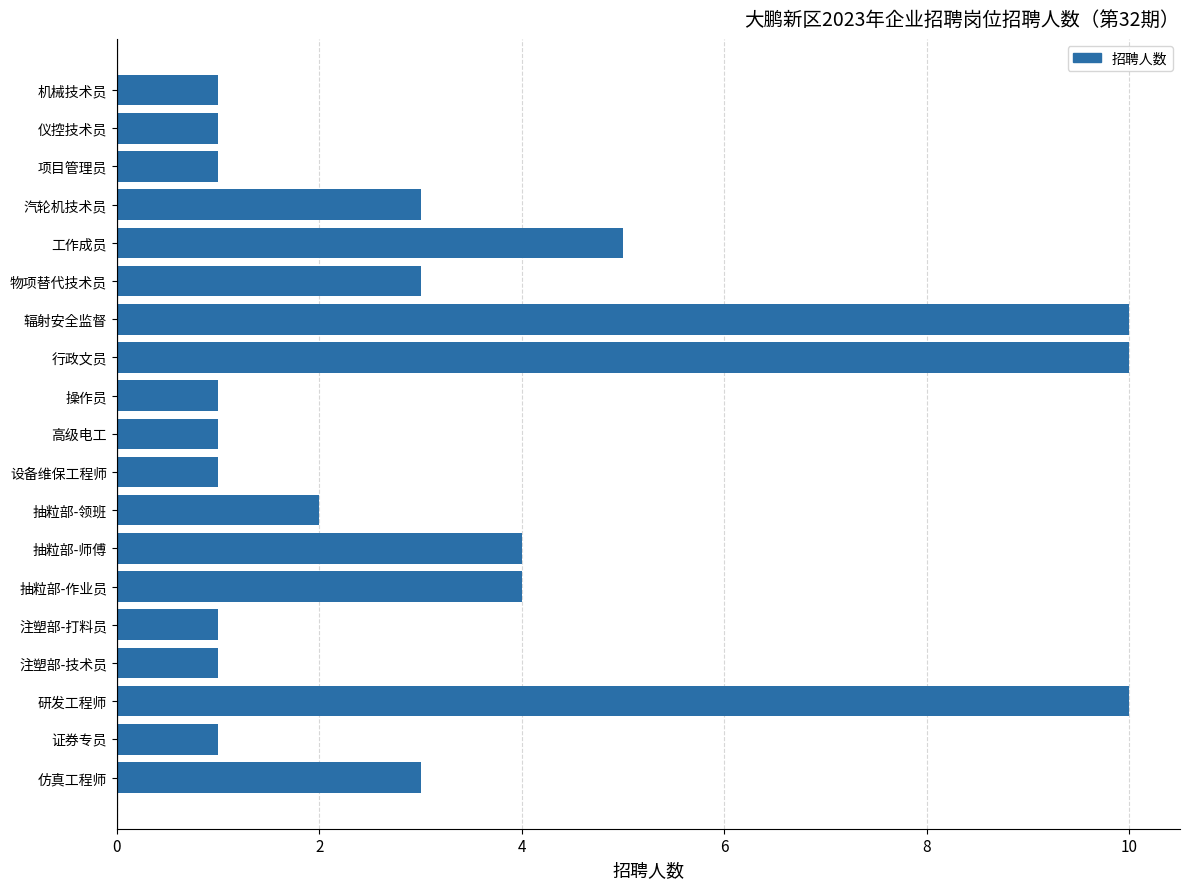

The value at 高级电工 is 2. True or false?

False